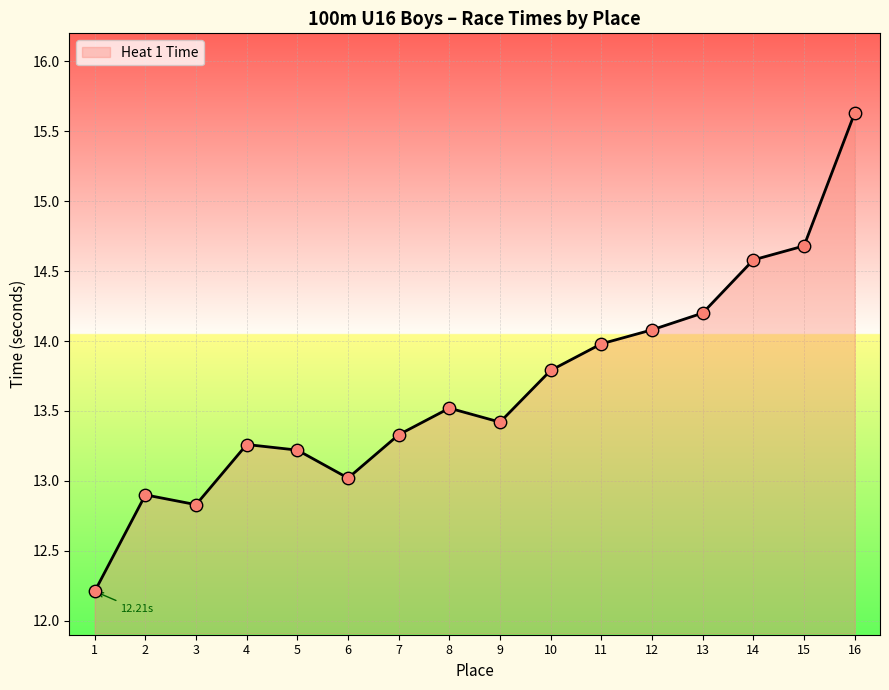

Approximately how many times larger is the value at 7 compared to 16?

0.9